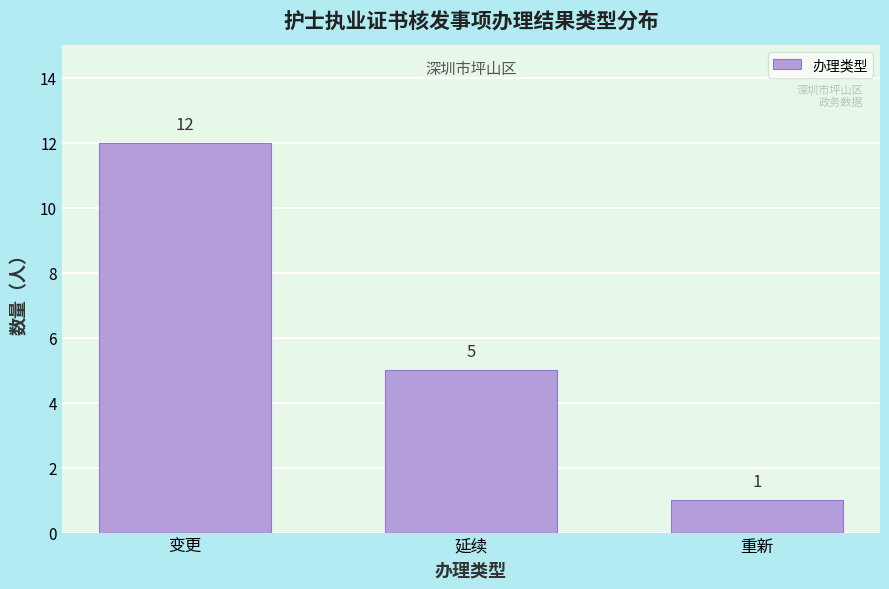

Reading left to right, what are all the values shown in this chart?

12	5	1